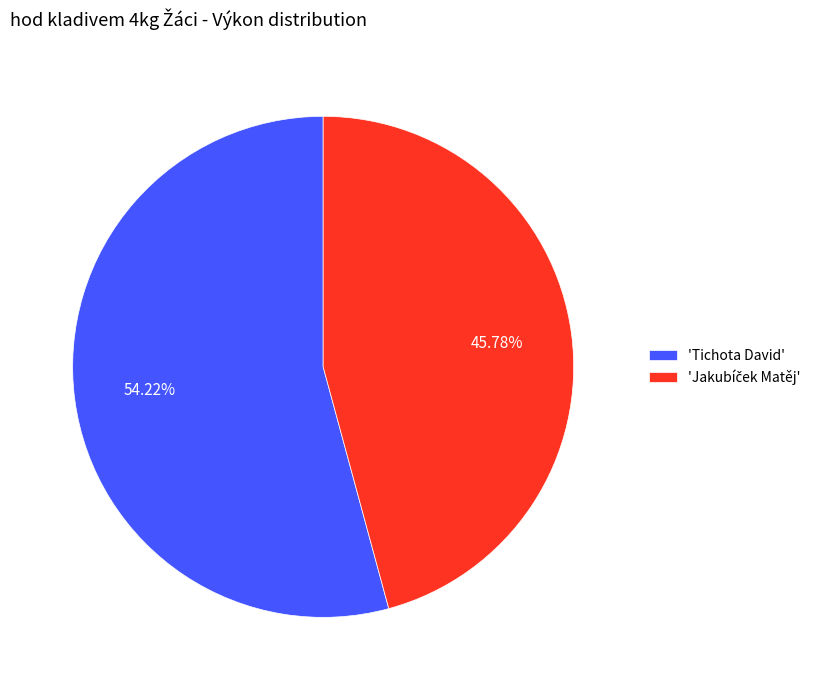

Which slice is the largest?

'Tichota David'